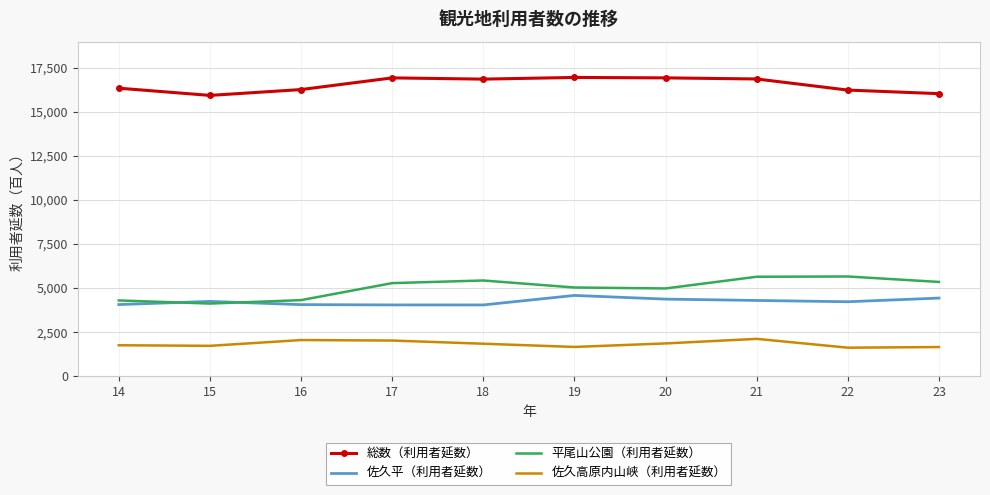

Is it true that 佐久高原内山峡（利用者延数） equals 1758 at 14?

True